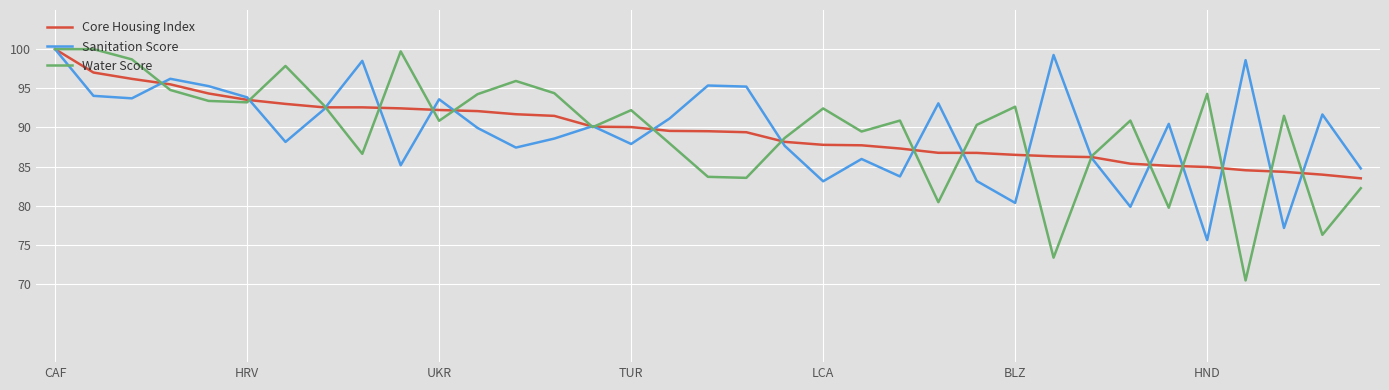

What is the lowest value of the Core Housing Index series?

83.5